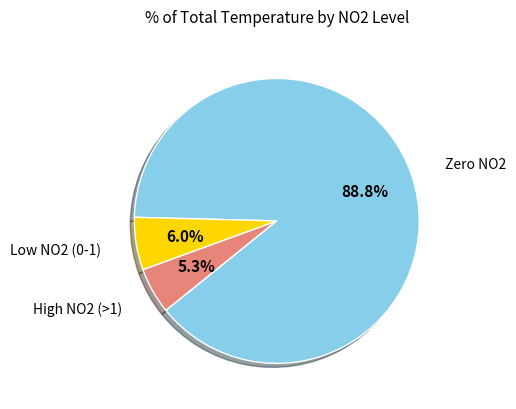

Is there a majority slice in this chart?

Yes